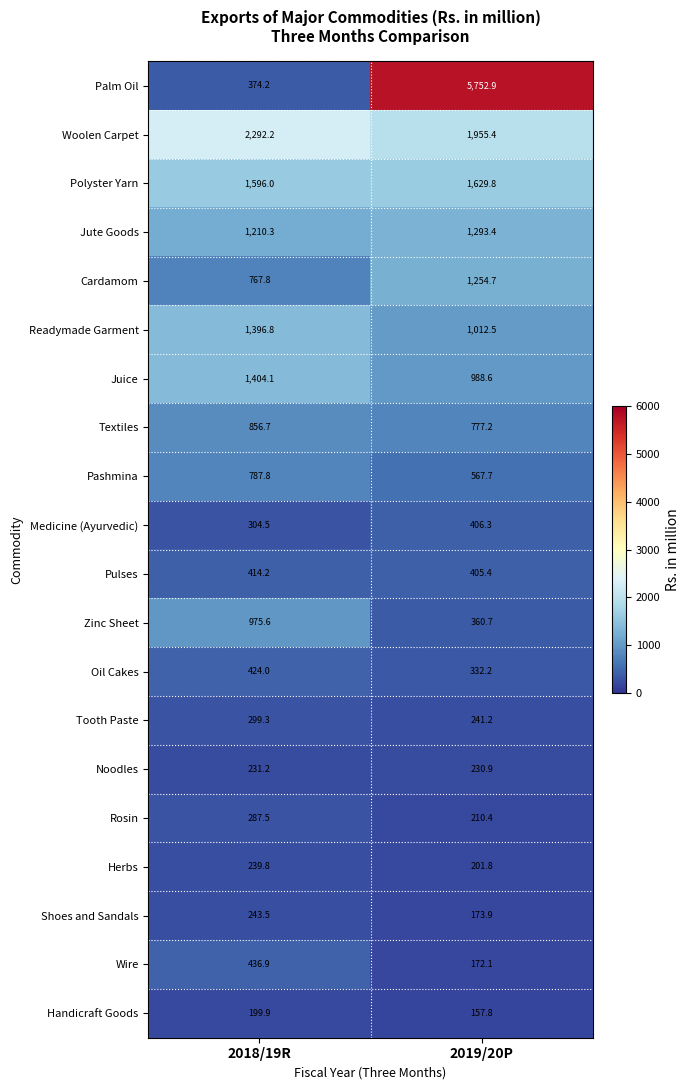

What value does the Cardamom series have at 2019/20P?

1254.7